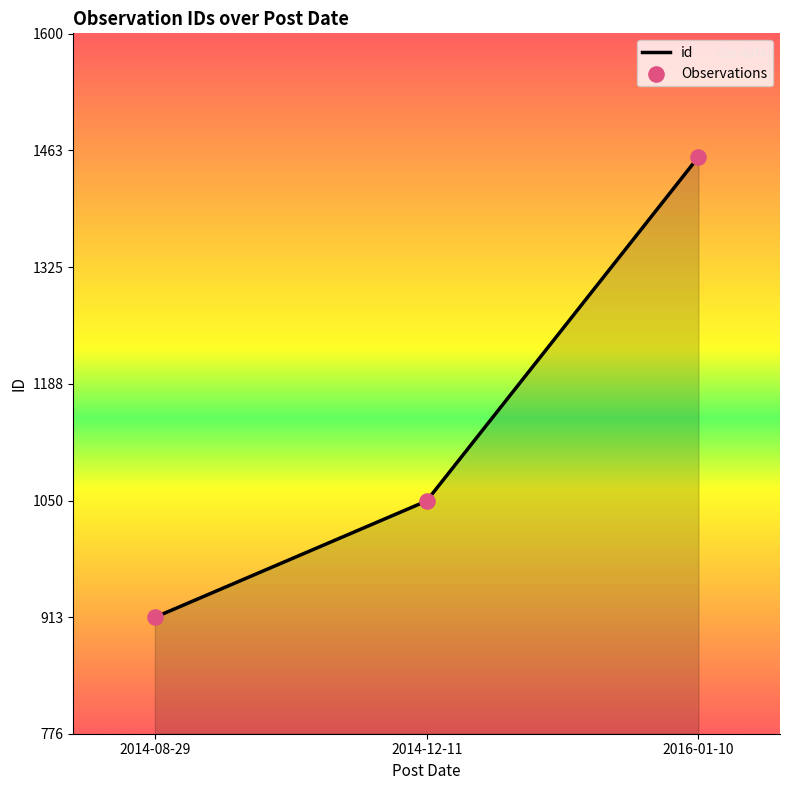

What is the sum of the values at 2014-12-11 and 2016-01-10?

2505